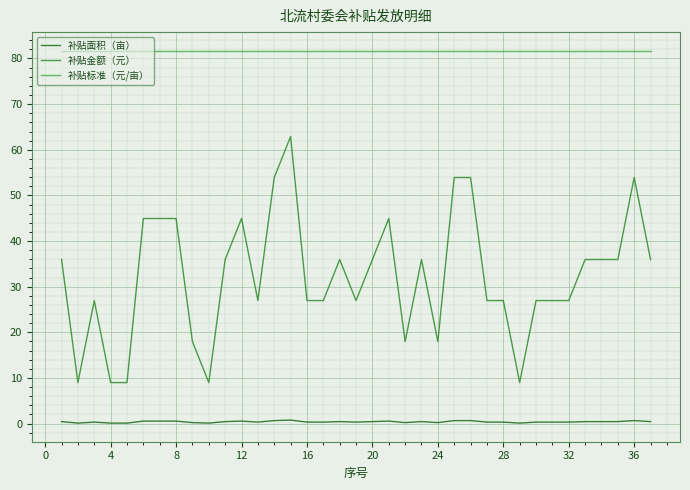

Rank the series by their average value, from highest to lowest.

补贴标准（元/亩）, 补贴金额（元）, 补贴面积（亩）